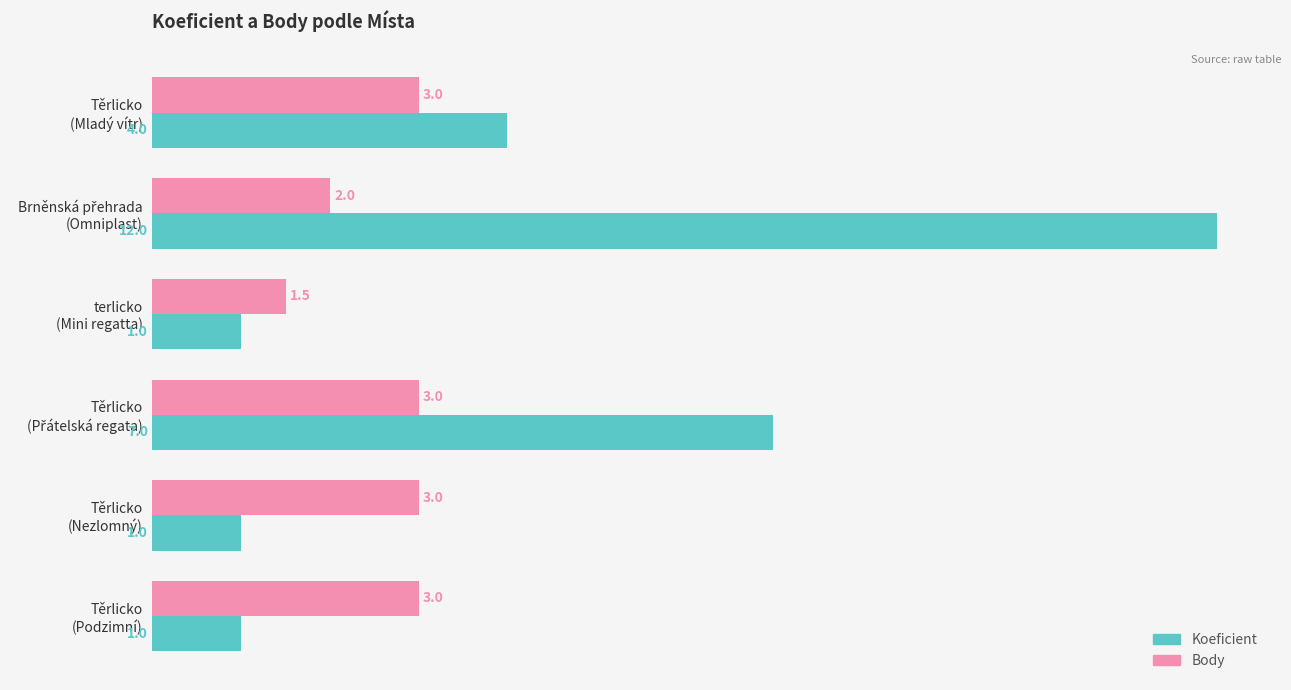

What is the average value of the Koeficient series?

4.3